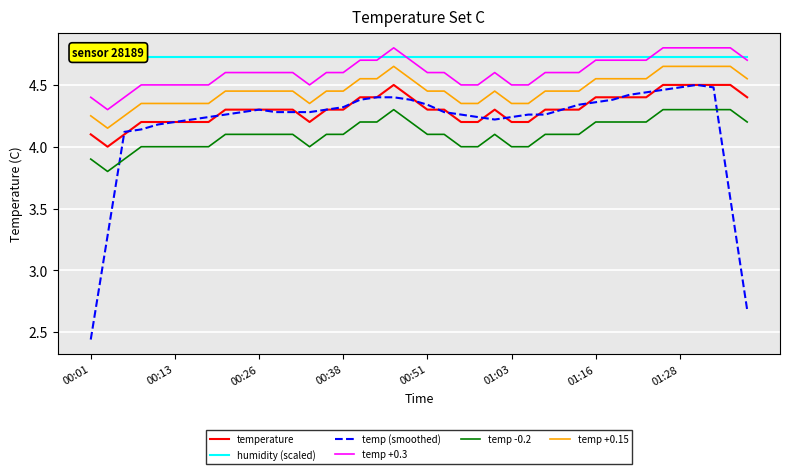

Reading left to right, list all the values displayed in this chart.

temperature: 4.1	4.0	4.1	4.2	4.2	4.2	4.2	4.2	4.3	4.3	4.3	4.3	4.3	4.2	4.3	4.3	4.4	4.4	4.5	4.4	4.3	4.3	4.2	4.2	4.3	4.2	4.2	4.3	4.3	4.3	4.4	4.4	4.4	4.4	4.5	4.5	4.5	4.5	4.5	4.4
humidity (scaled): 4.7	4.7	4.7	4.7	4.7	4.7	4.7	4.7	4.7	4.7	4.7	4.7	4.7	4.7	4.7	4.7	4.7	4.7	4.7	4.7	4.7	4.7	4.7	4.7	4.7	4.7	4.7	4.7	4.7	4.7	4.7	4.7	4.7	4.7	4.7	4.7	4.7	4.7	4.7	4.7
temp (smoothed): 2.4	3.3	4.1	4.1	4.2	4.2	4.2	4.2	4.3	4.3	4.3	4.3	4.3	4.3	4.3	4.3	4.4	4.4	4.4	4.4	4.3	4.3	4.3	4.2	4.2	4.2	4.3	4.3	4.3	4.3	4.4	4.4	4.4	4.4	4.5	4.5	4.5	4.5	3.6	2.7
temp +0.3: 4.4	4.3	4.4	4.5	4.5	4.5	4.5	4.5	4.6	4.6	4.6	4.6	4.6	4.5	4.6	4.6	4.7	4.7	4.8	4.7	4.6	4.6	4.5	4.5	4.6	4.5	4.5	4.6	4.6	4.6	4.7	4.7	4.7	4.7	4.8	4.8	4.8	4.8	4.8	4.7
temp -0.2: 3.9	3.8	3.9	4.0	4.0	4.0	4.0	4.0	4.1	4.1	4.1	4.1	4.1	4.0	4.1	4.1	4.2	4.2	4.3	4.2	4.1	4.1	4.0	4.0	4.1	4.0	4.0	4.1	4.1	4.1	4.2	4.2	4.2	4.2	4.3	4.3	4.3	4.3	4.3	4.2
temp +0.15: 4.2	4.2	4.2	4.4	4.4	4.4	4.4	4.4	4.5	4.5	4.5	4.5	4.5	4.4	4.5	4.5	4.6	4.6	4.7	4.6	4.5	4.5	4.4	4.4	4.5	4.4	4.4	4.5	4.5	4.5	4.6	4.6	4.6	4.6	4.7	4.7	4.7	4.7	4.7	4.6